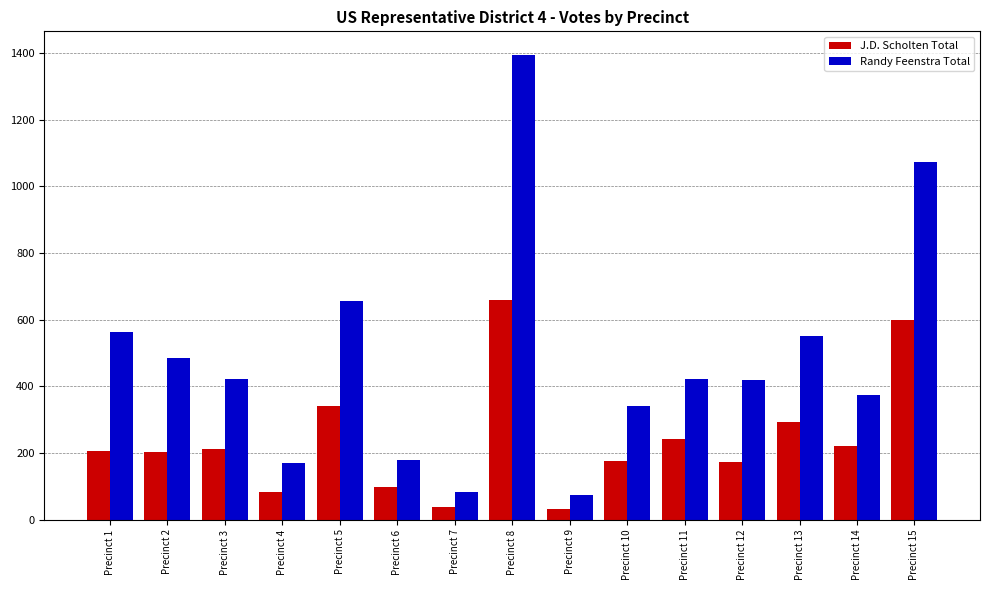

At Precinct 4, list the series in order from smallest to largest.

J.D. Scholten Total, Randy Feenstra Total